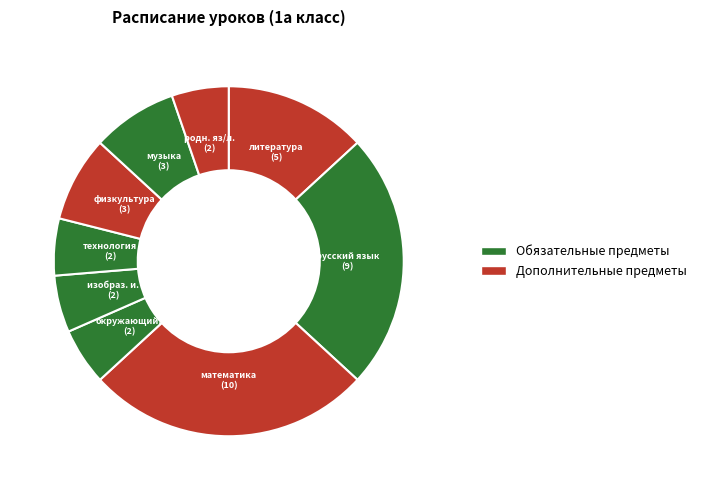

How many segments does this pie chart have?

9